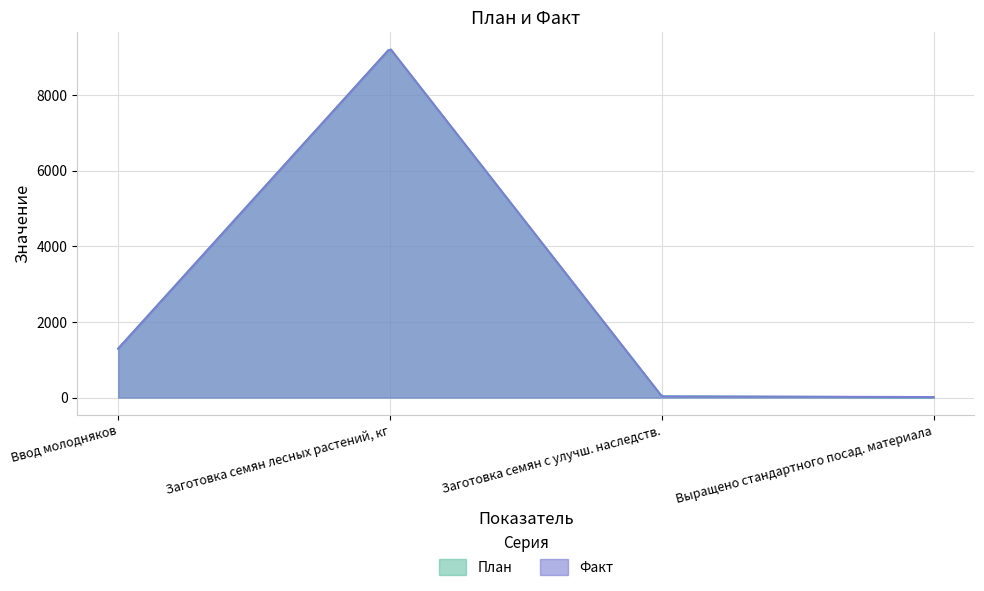

What is the minimum value shown in the chart?

5.2